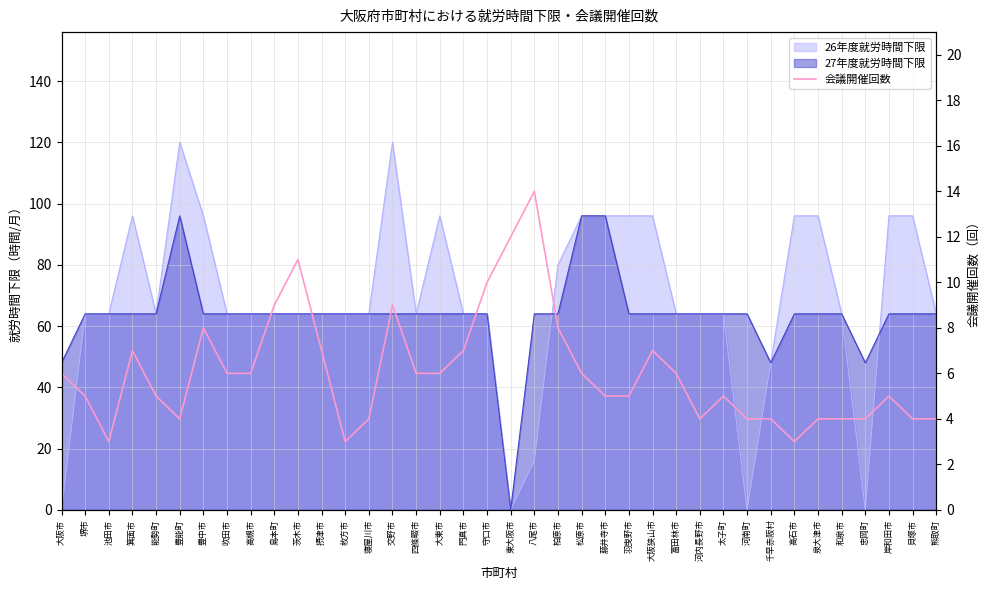

What is the average value?

6